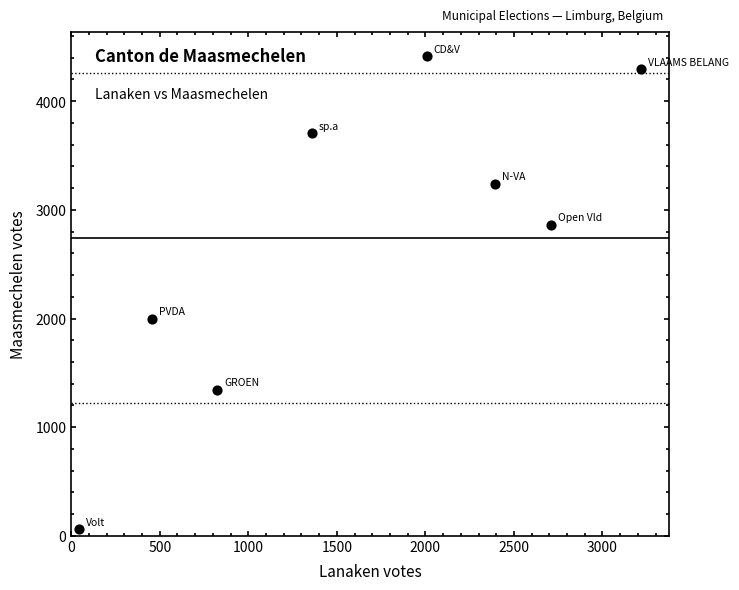

What is the range of Y values (max minus min)?

4357